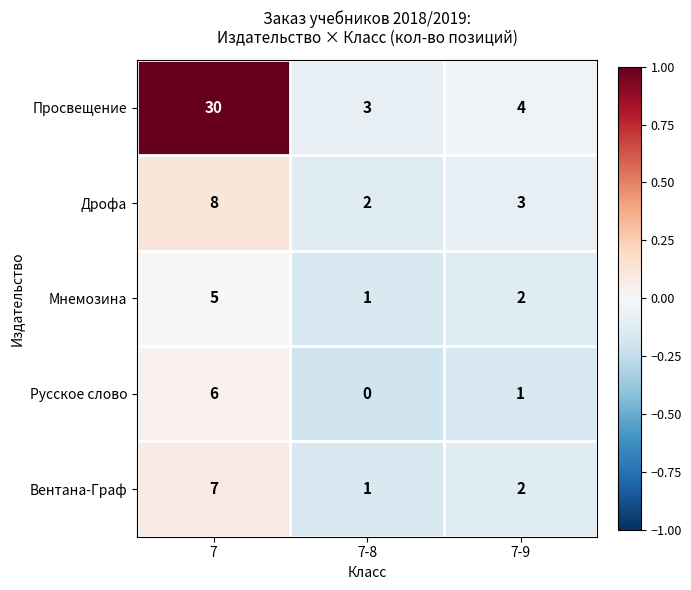

Rank the categories by Русское слово value from highest to lowest.

7, 7-9, 7-8